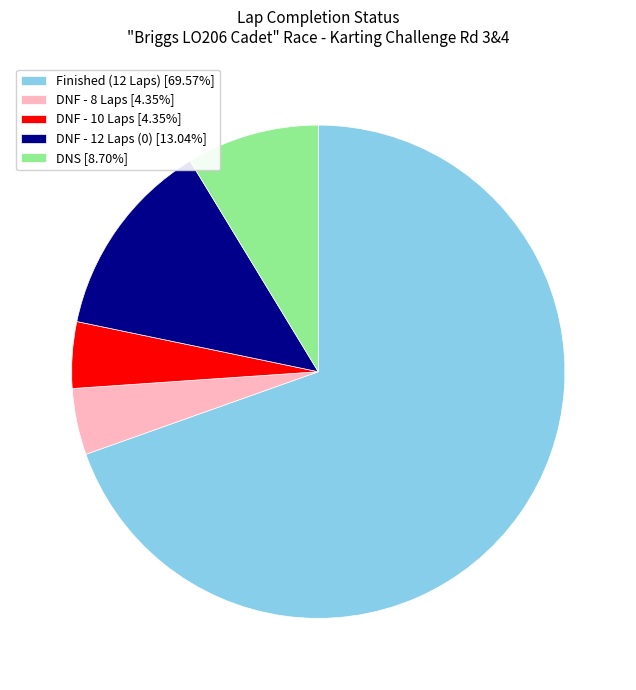

Does any single category account for the majority?

Yes